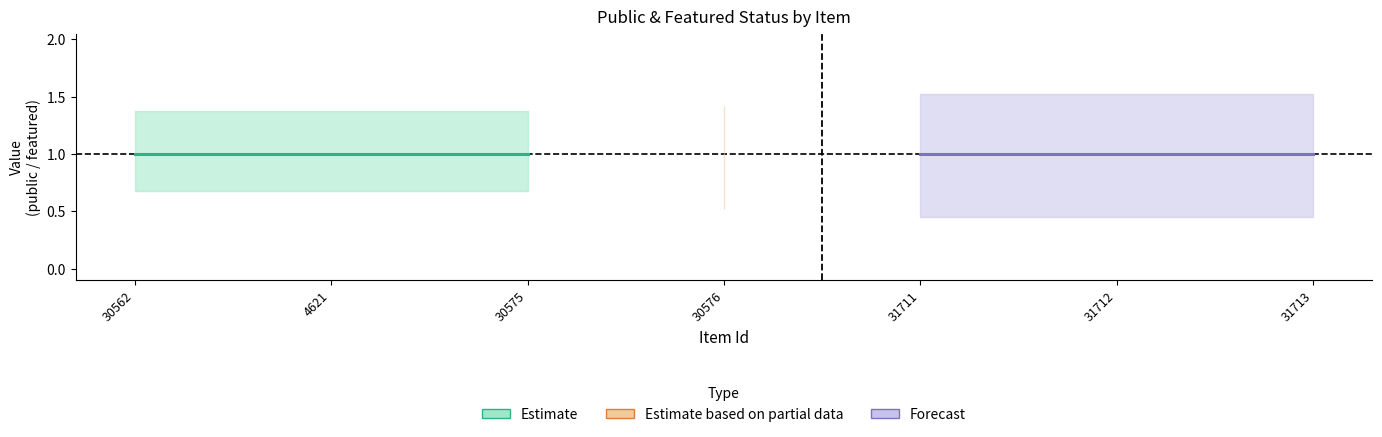

True or false: featured has a value of 0 at 31712.

True